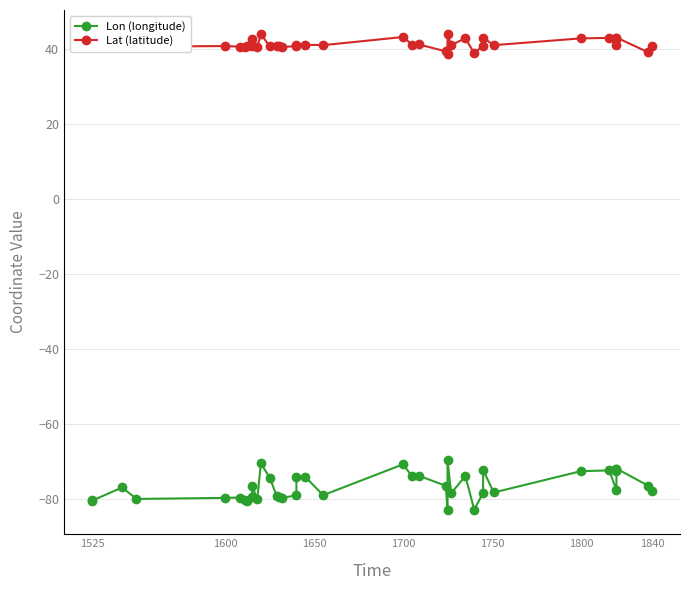

Rank the series by their average value, from lowest to highest.

Lon (longitude), Lat (latitude)